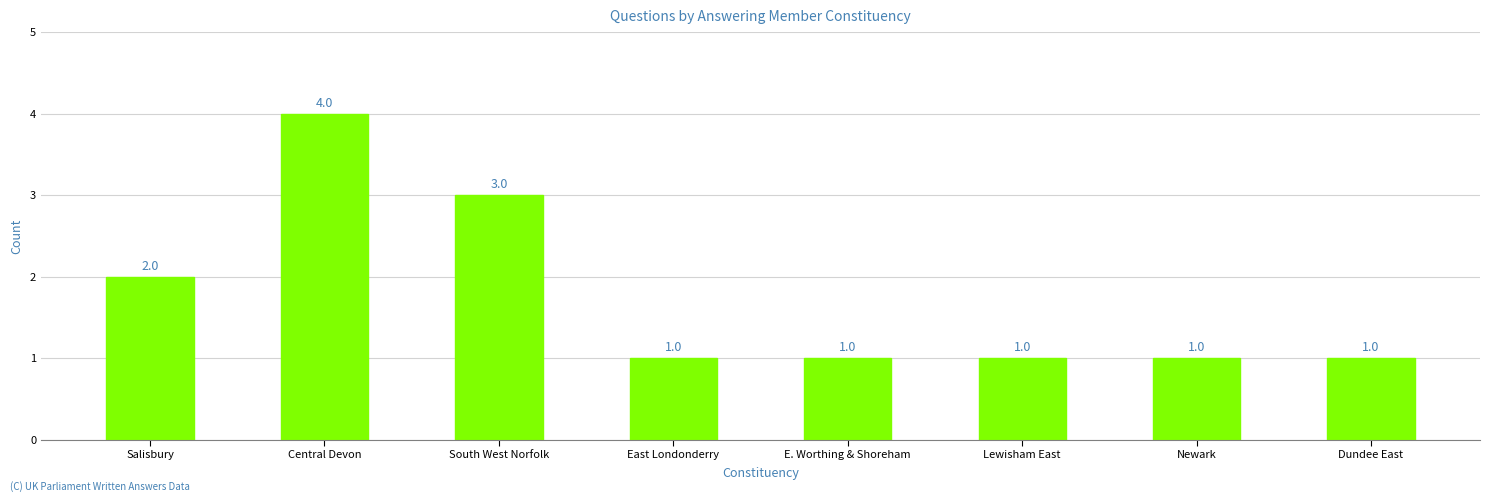

How many series are shown in this chart?

1